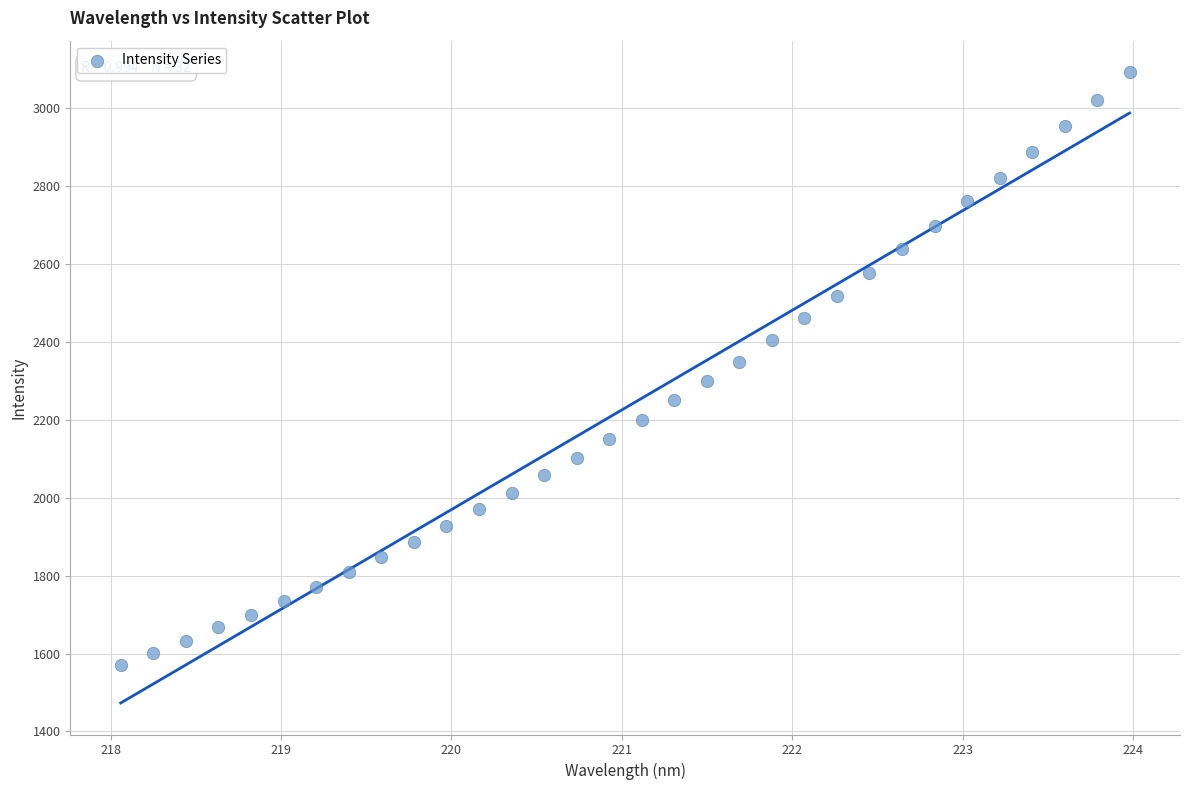

What is the range of X values (max minus min)?

5.9